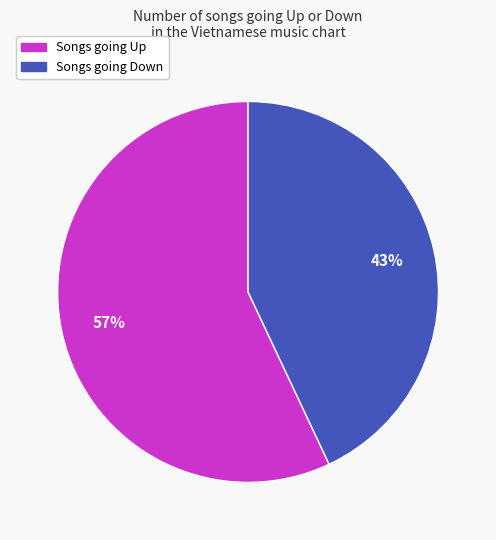

To the nearest percent, what is the difference between the largest and smallest slice percentages?

14%